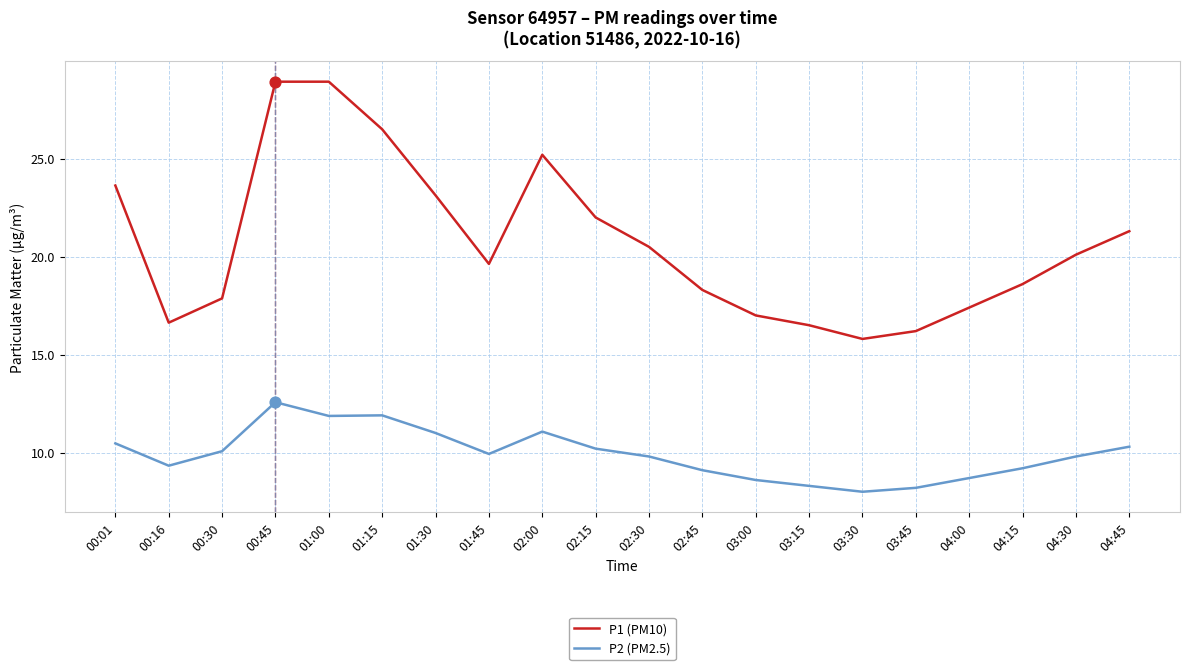

What is the spread (max minus min) of values at 02:15?

11.8